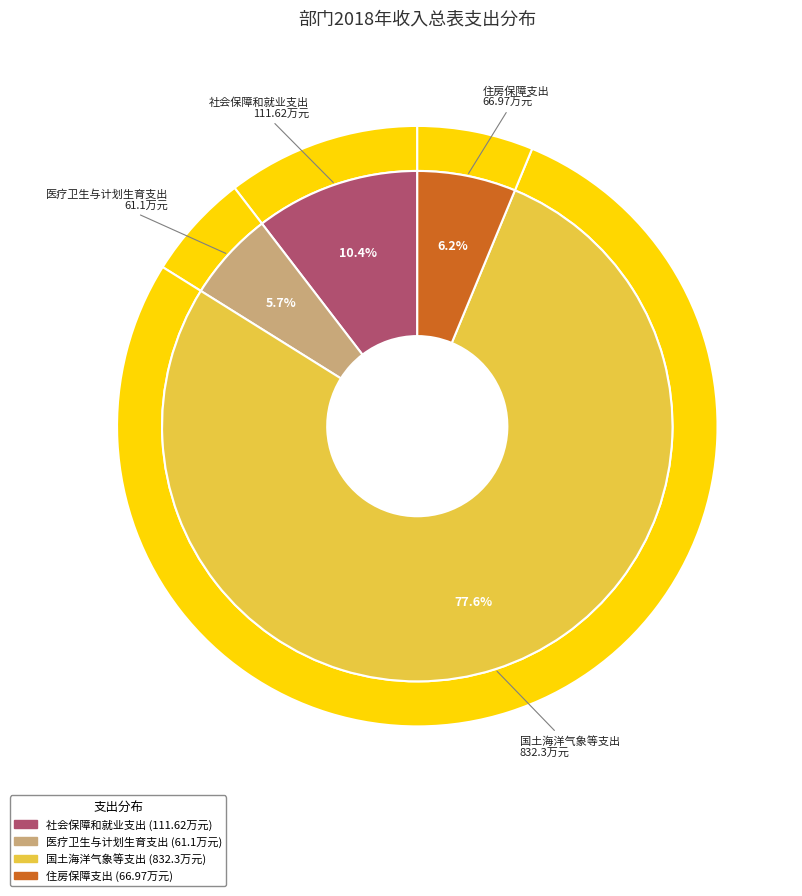

How many slices are in this pie chart?

4